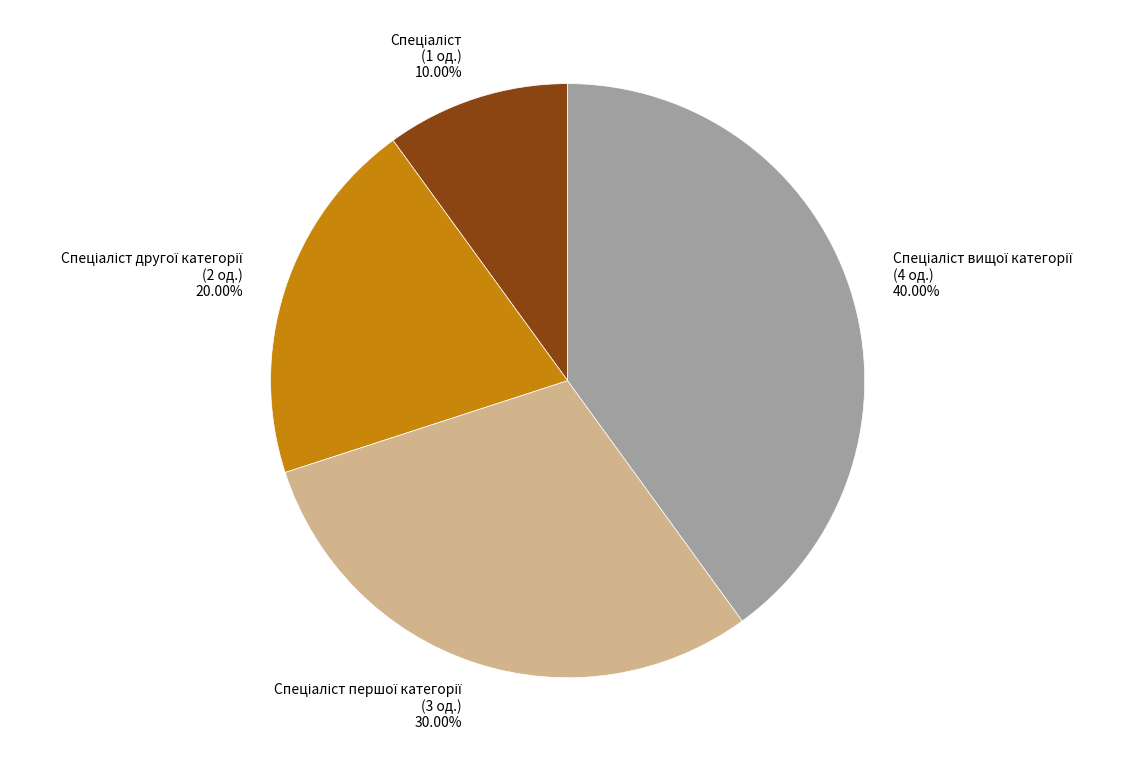

Is there any slice that represents more than half of the pie?

No